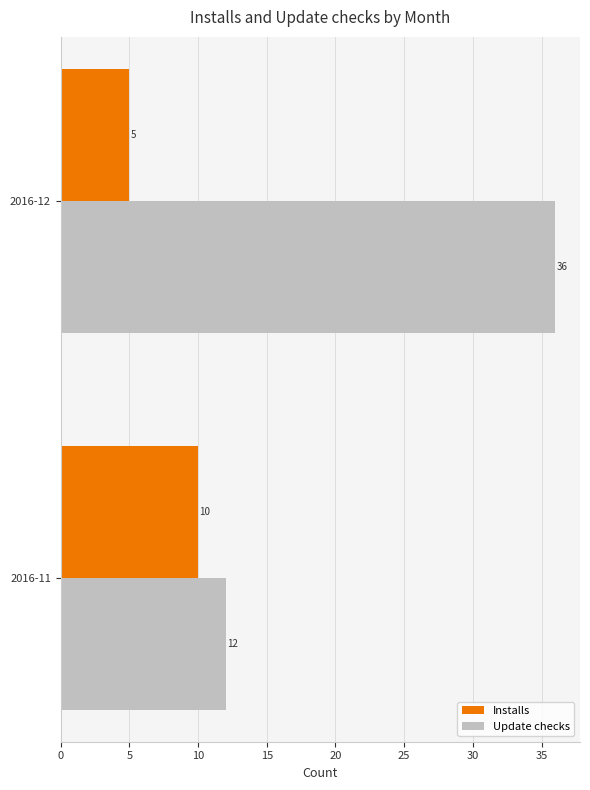

Which series has the largest total across all categories?

Update checks